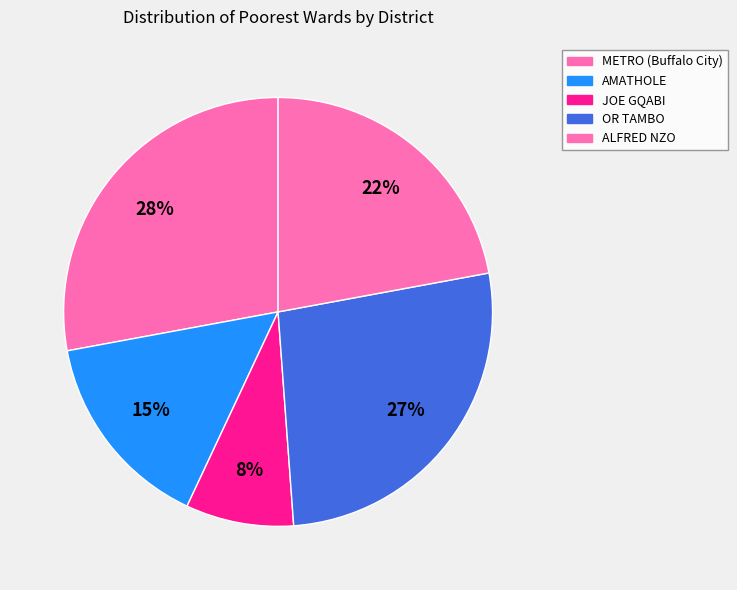

How many segments does this pie chart have?

5